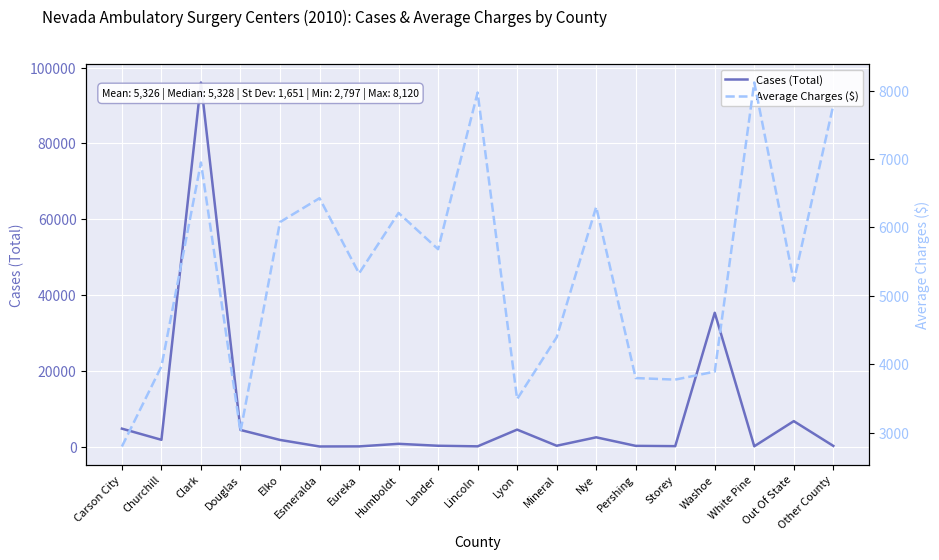

At which label does Cases (Total) first exceed 756?

Carson City